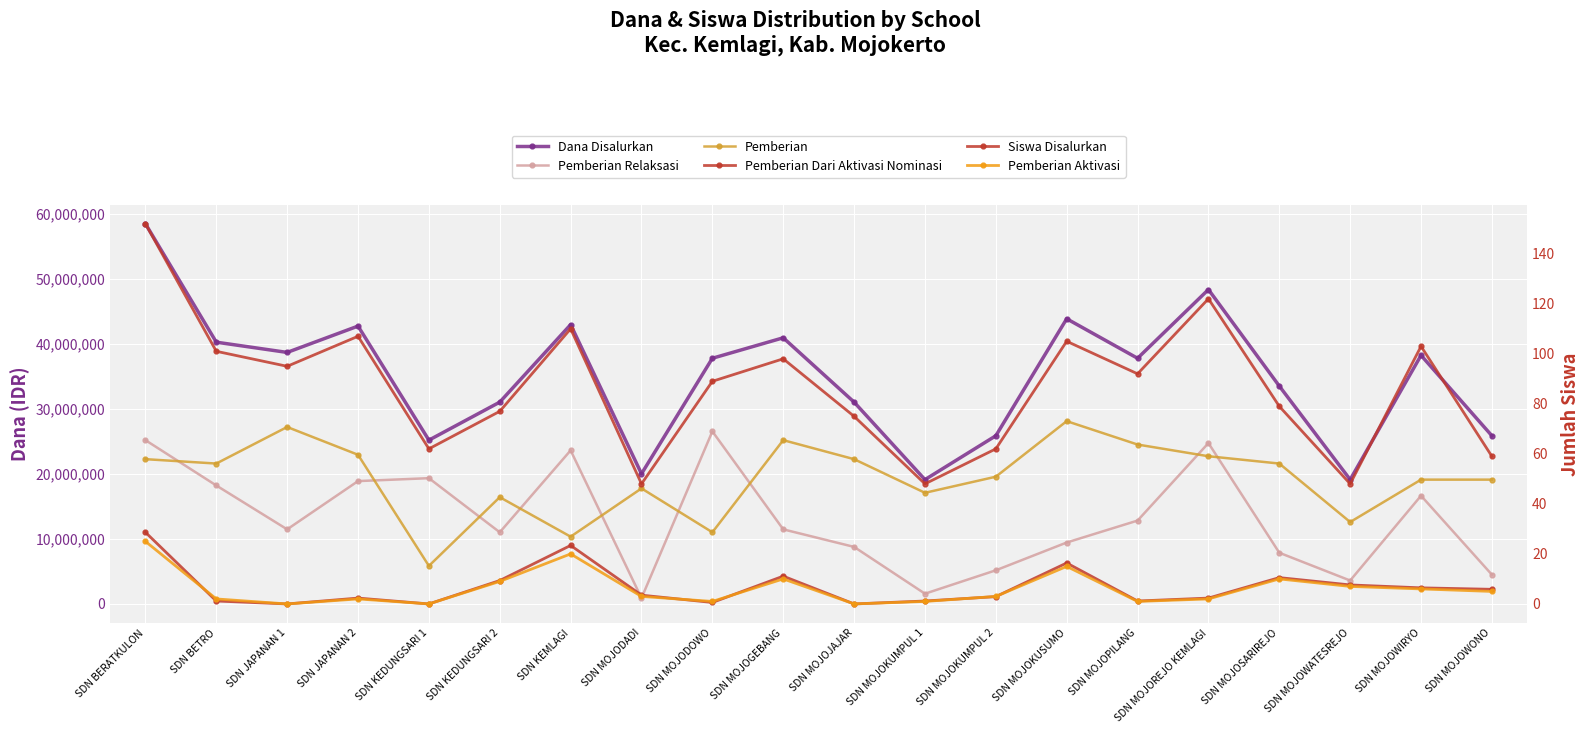

What is the highest value of the Pemberian Dari Aktivasi Nominasi series?

11025000